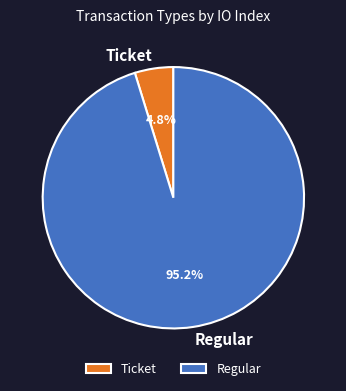

What is the largest slice in the pie chart?

Regular